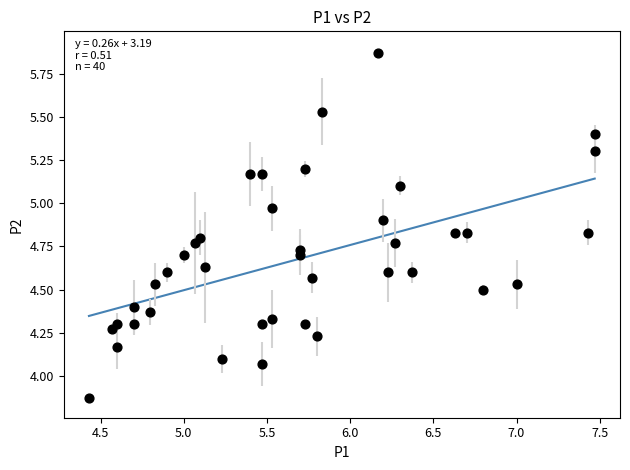

What is the range of Y values (max minus min)?

2.0